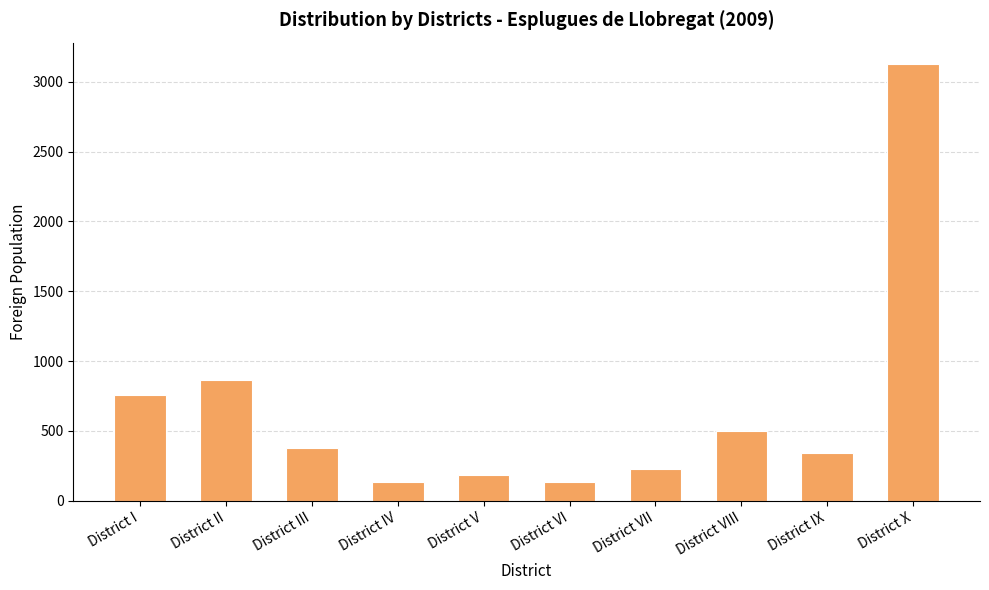

What is the smallest value displayed?

132